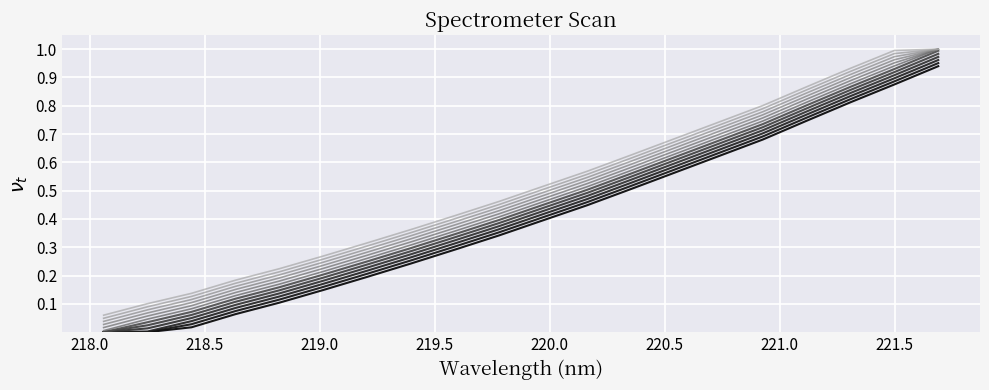

Is this an area chart (filled region under the line)?

No